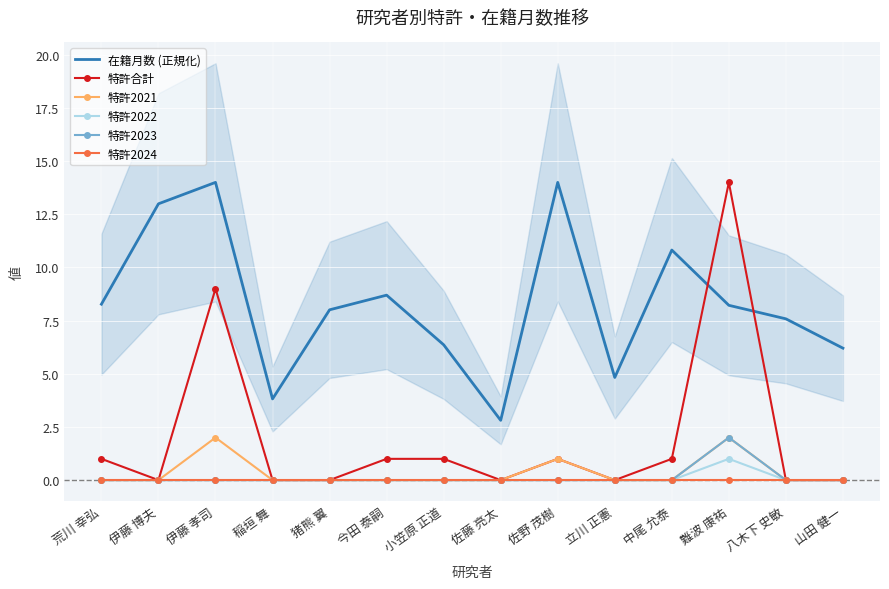

At which category is the sum across all series the highest?

難波 康祐